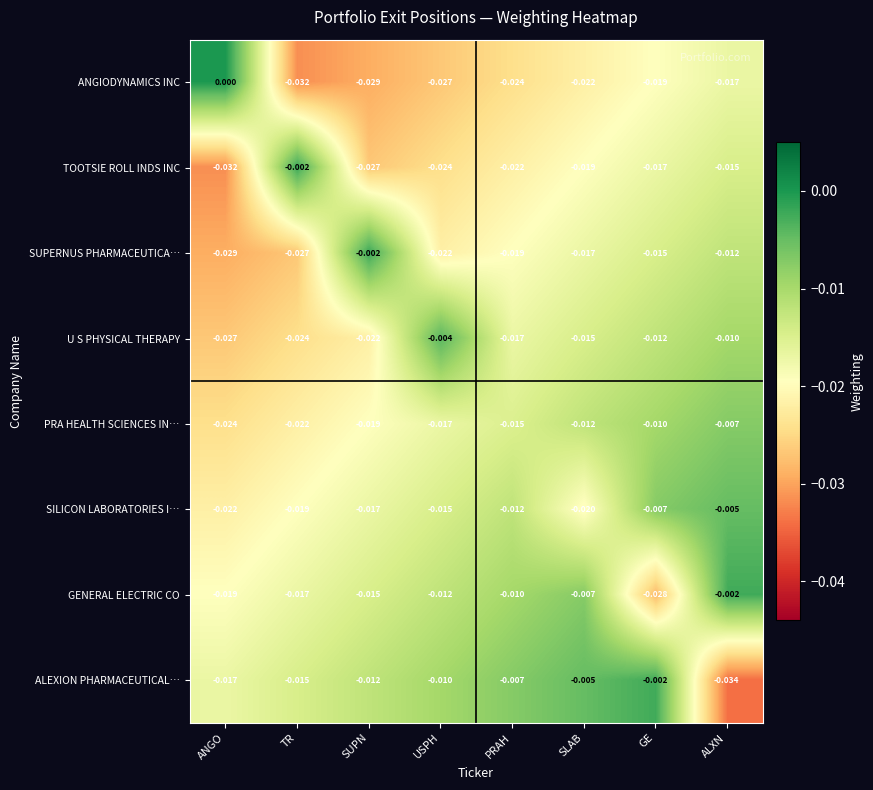

Where is GENERAL ELECTRIC CO nearest to the value 0?

ALXN